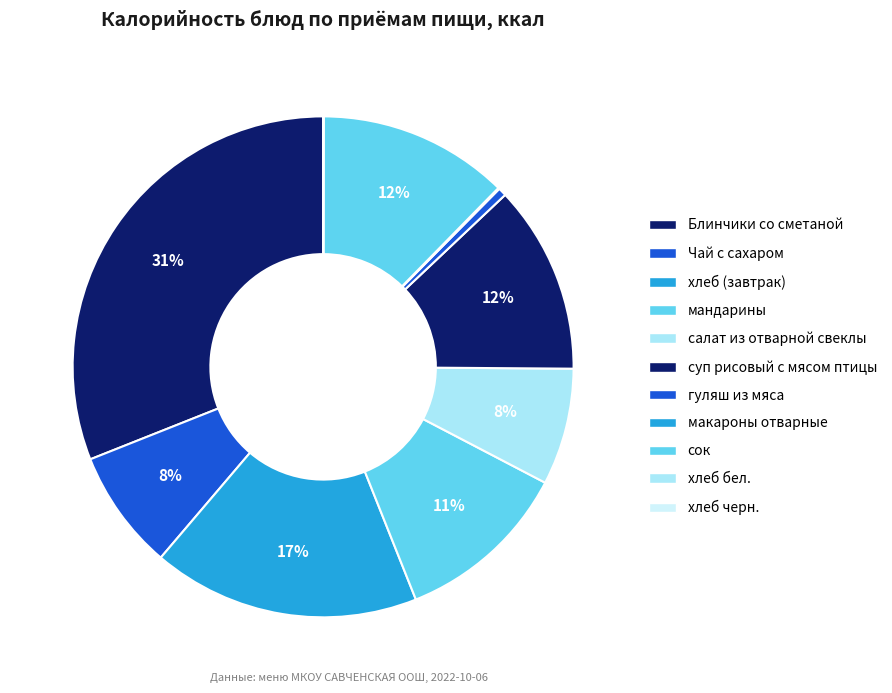

Rank the categories by value from highest to lowest.

Блинчики со сметаной, хлеб (завтрак), сок, суп рисовый с мясом птицы, мандарины, Чай с сахаром, салат из отварной свеклы, гуляш из мяса, макароны отварные, хлеб бел., хлеб черн.